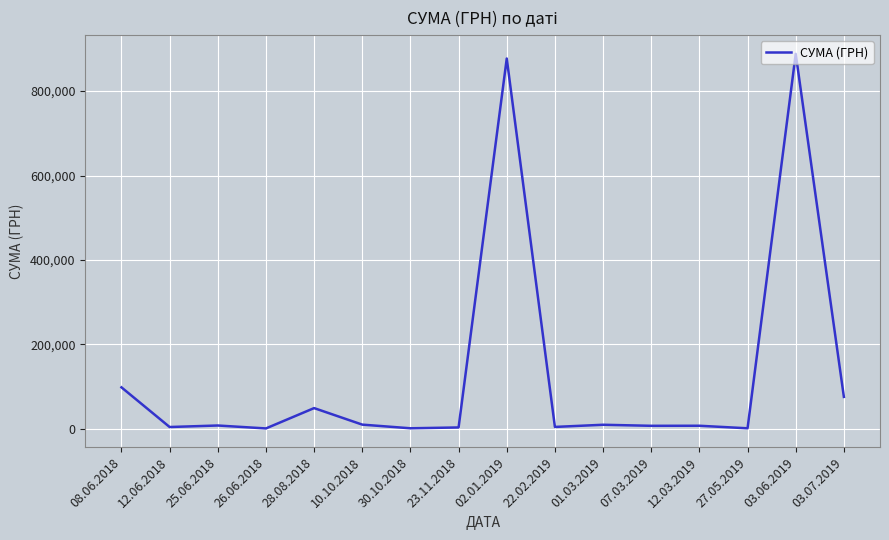

At which label is the value closest to 444488?

08.06.2018